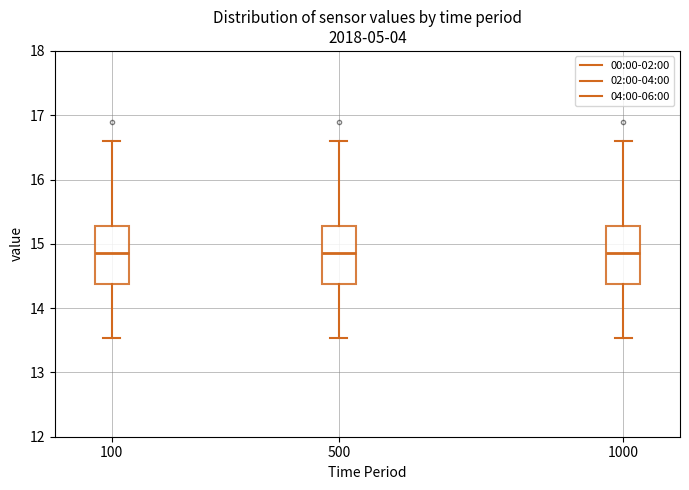

Where does the lower whisker of the box at x = 100 end on the y-axis? The values are not printed on the chart, so give them approximately, as read against the axis.

13.5